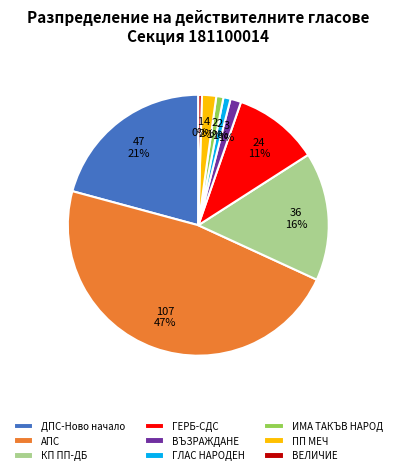

Which category has the biggest portion of the pie?

АПС